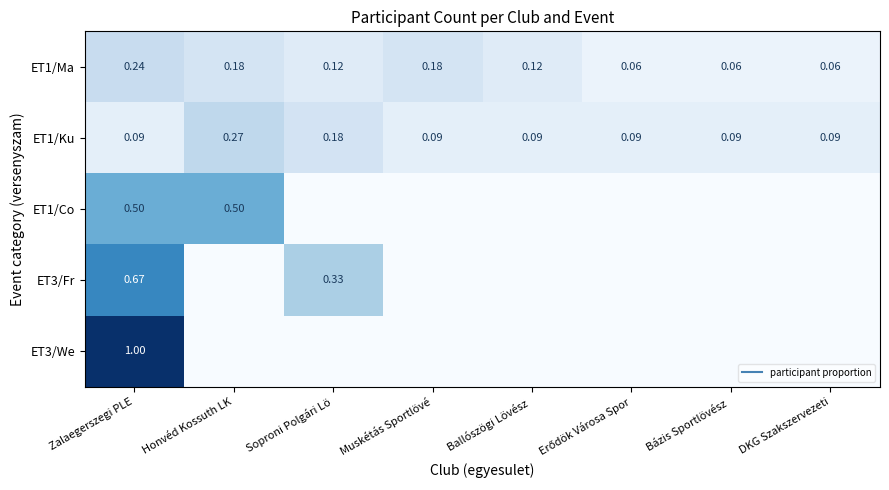

Is it true that ET1/Ku equals 0.0 at Ballószögi Lövész?

False